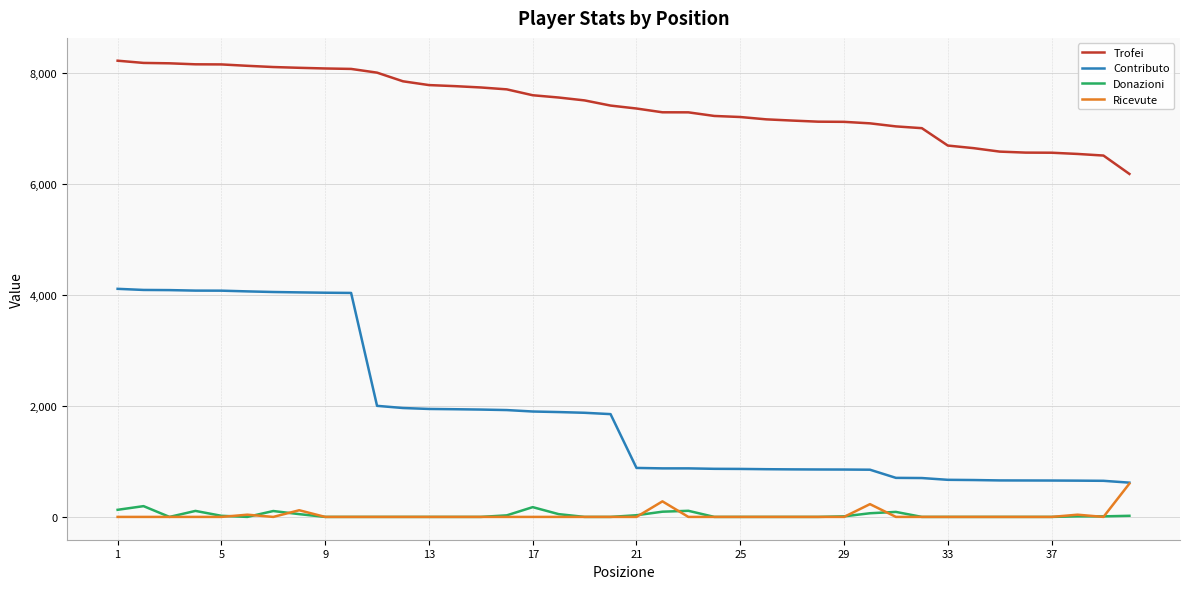

Which series has the widest spread of values?

Contributo